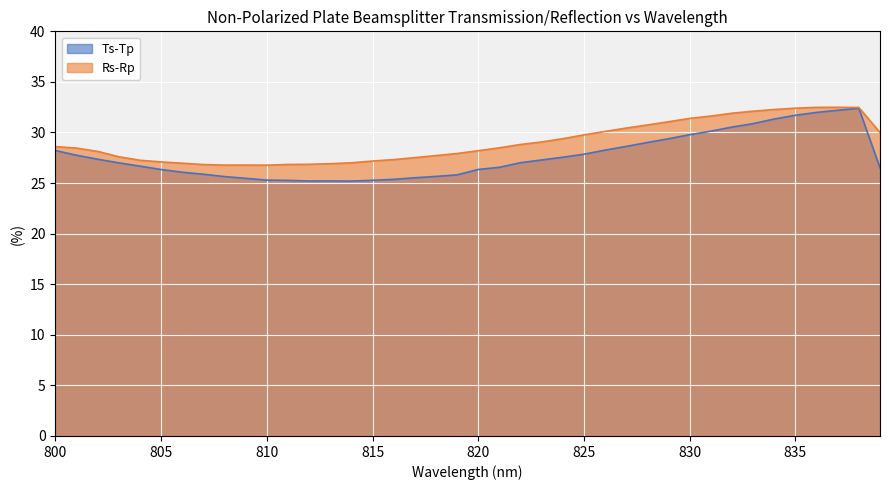

At 821, list the series in order from largest to smallest.

Rs-Rp, Ts-Tp